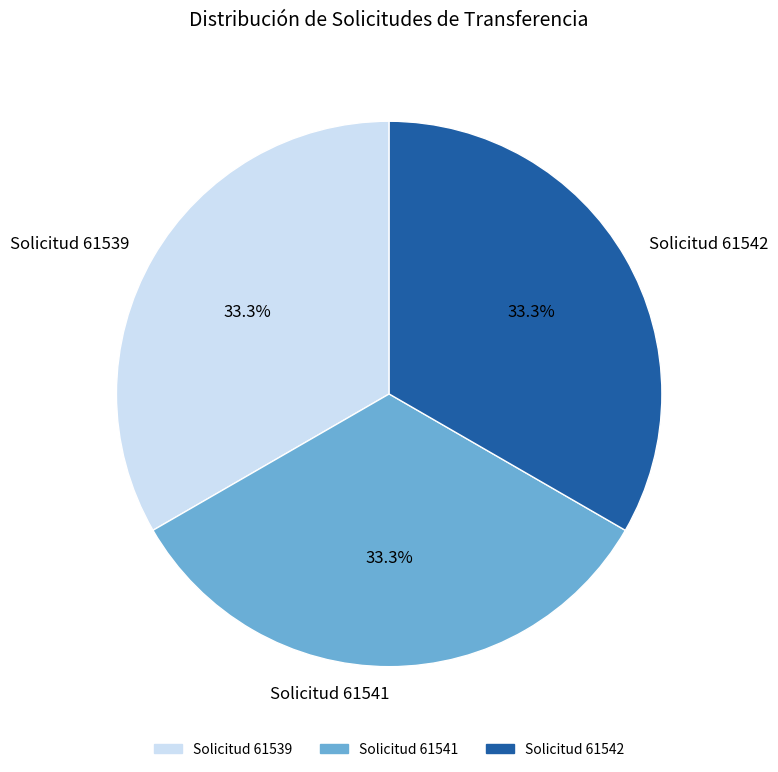

Approximately how many times larger is the value at Solicitud 61541 compared to Solicitud 61539?

1.0